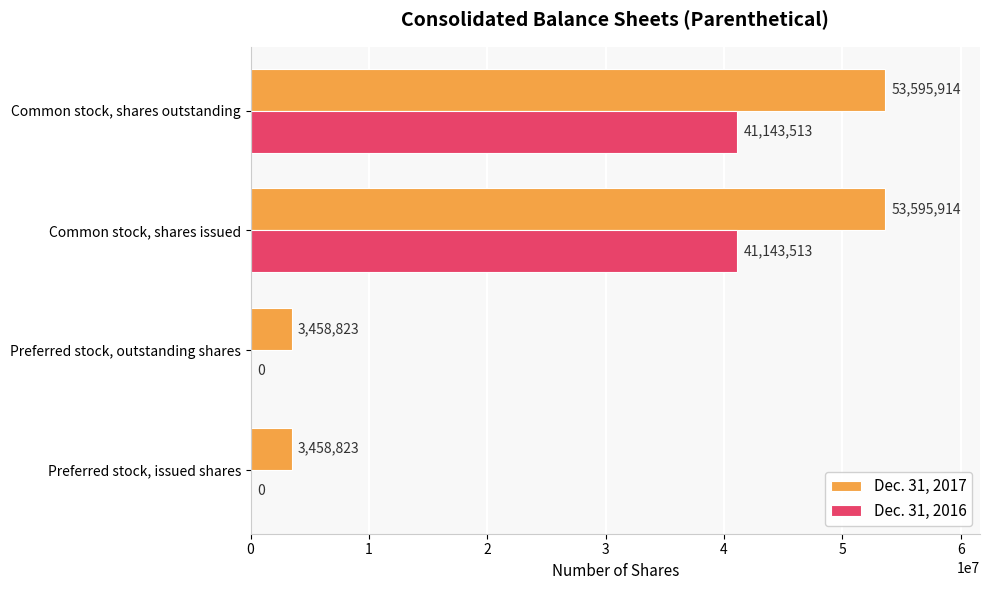

Which series changed the most between Preferred stock, issued shares and Common stock, shares issued?

Dec. 31, 2017